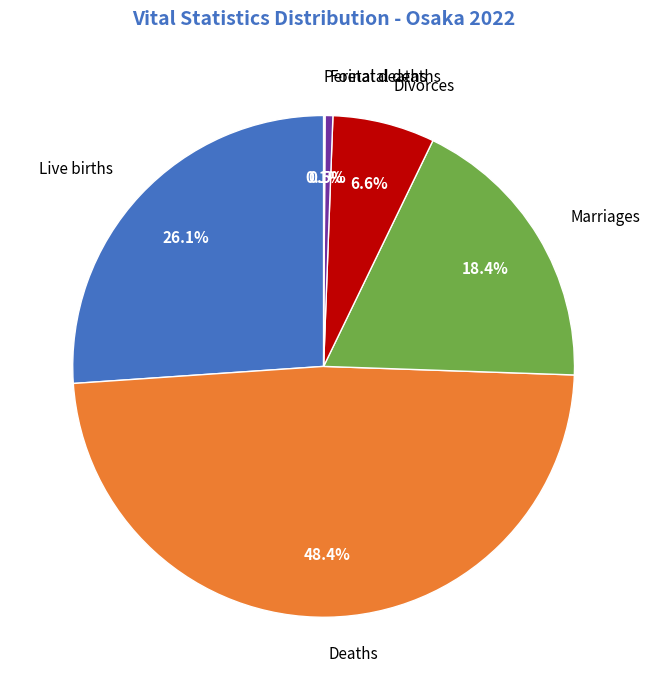

Approximately how many times larger is the value at Live births compared to Deaths?

0.5